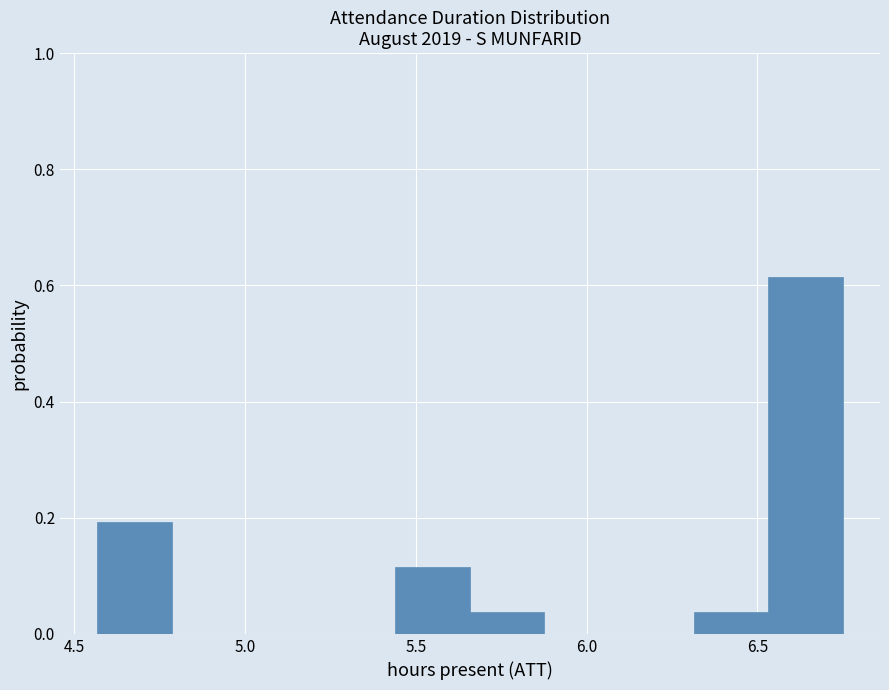

Reading left to right, transcribe this chart: for each bar, give the range it covers on the x-axis and its height. Neither the bar edges nor the heights are printed on the chart, so give them approximately, as read against the axes.

4.55 to 4.80: 0.20
4.80 to 5.00: 0
5.00 to 5.20: 0
5.20 to 5.45: 0
5.45 to 5.65: 0.12
5.65 to 5.90: 0.04
5.90 to 6.10: 0
6.10 to 6.30: 0
6.30 to 6.55: 0.04
6.55 to 6.75: 0.62